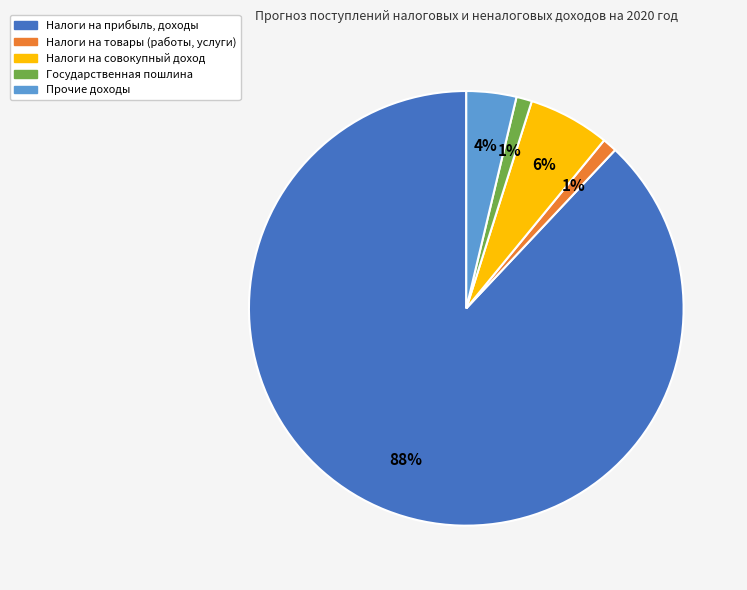

Which category accounts for the majority?

Налоги на прибыль, доходы